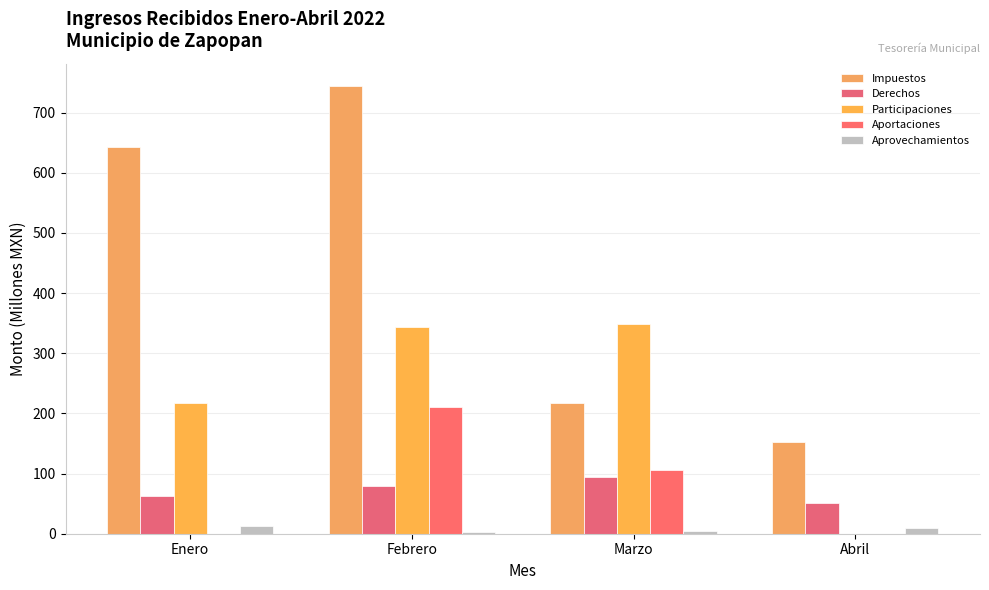

True or false: Impuestos has a value of 142.4 at Marzo.

False